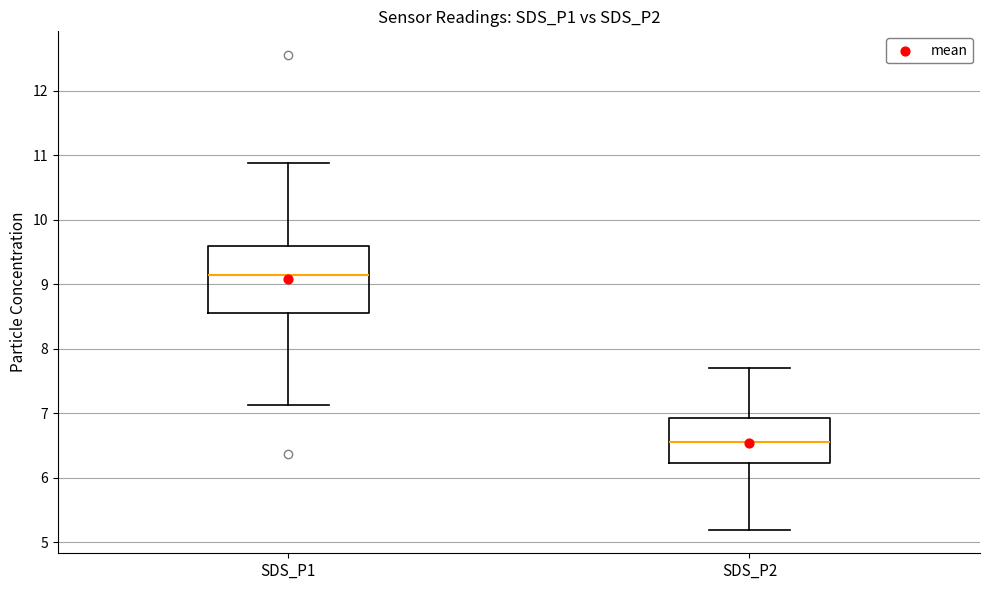

Which box is the tallest, from its lower edge to its upper edge?

SDS_P1